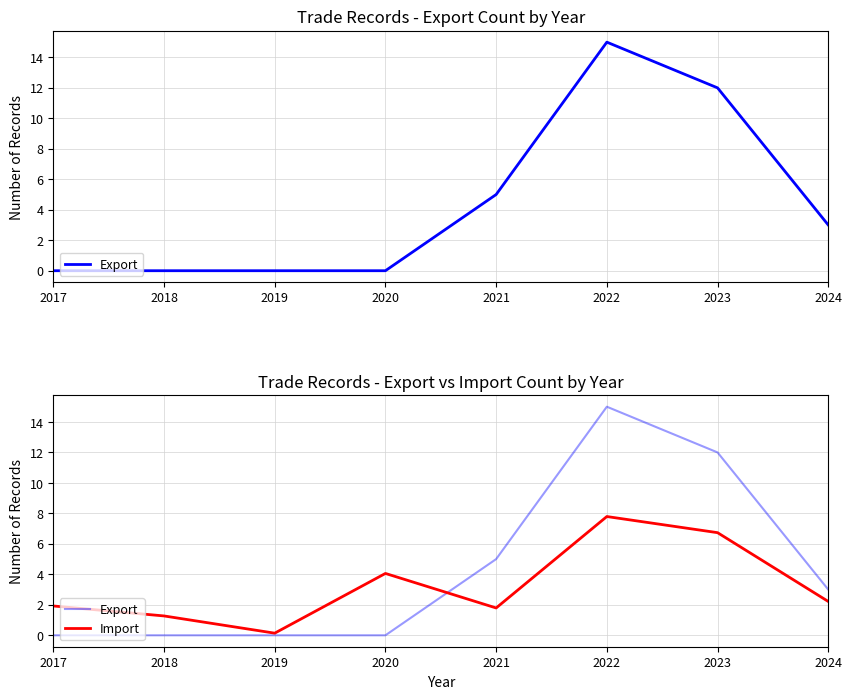

How many lines are shown in the chart?

2